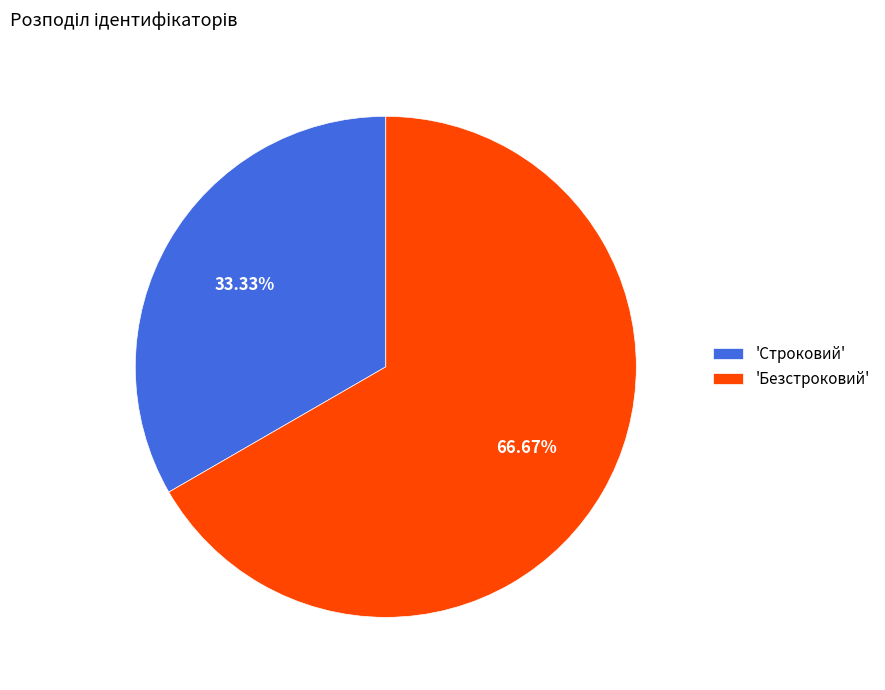

Combined, do 'Безстроковий' and 'Строковий' account for over 50%?

Yes